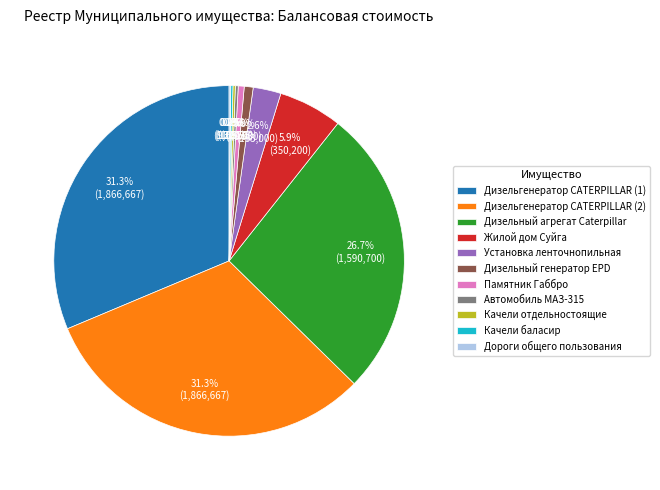

Is the sum of Установка ленточнопильная and Дизельгенератор CATERPILLAR (1) greater than half?

No